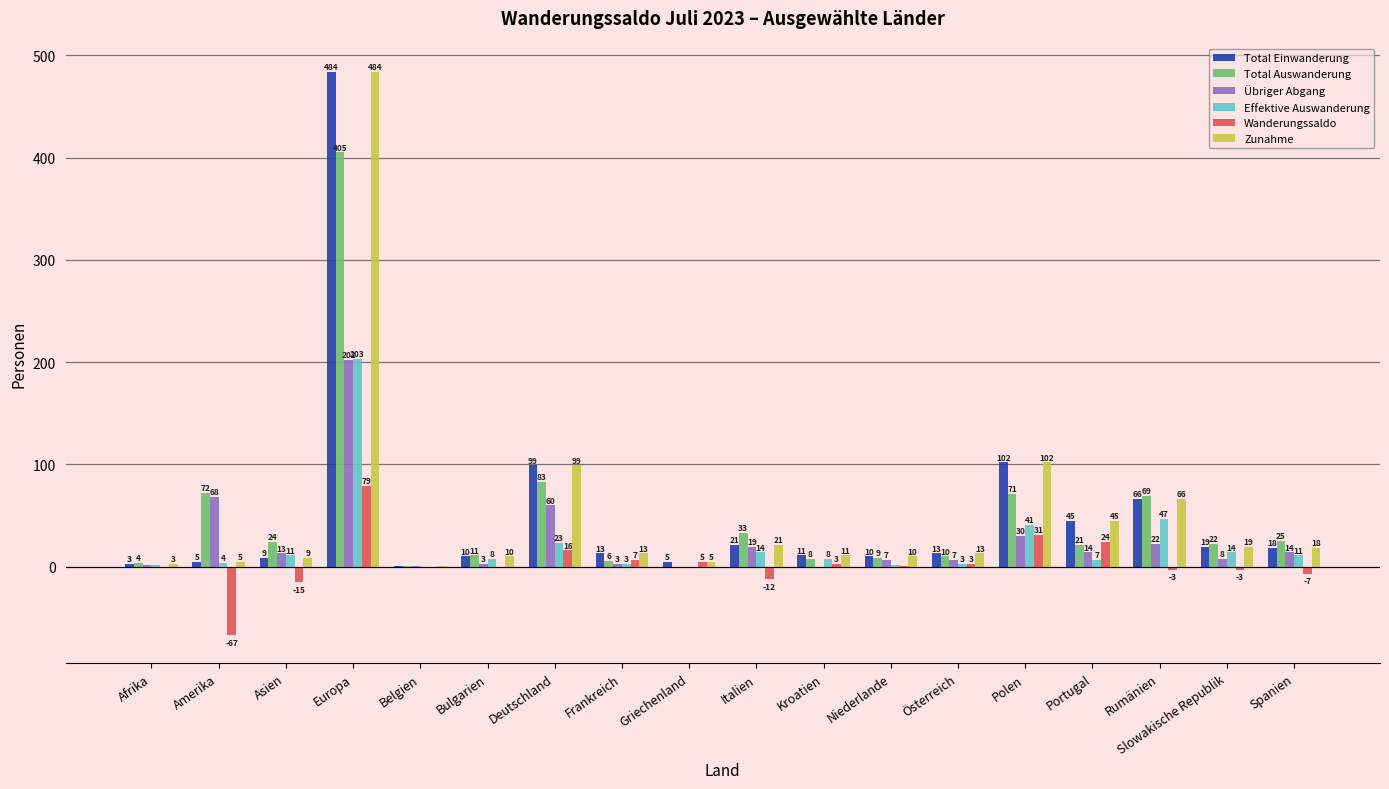

What is the difference between the Effektive Auswanderung values at Kroatien and Slowakische Republik?

6